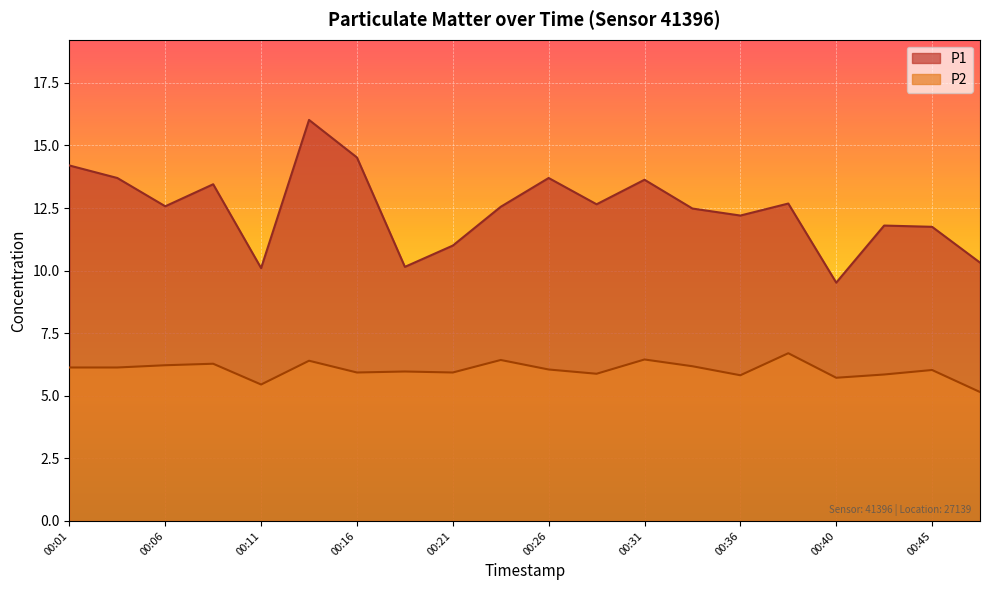

What is the minimum value for P1?

9.5